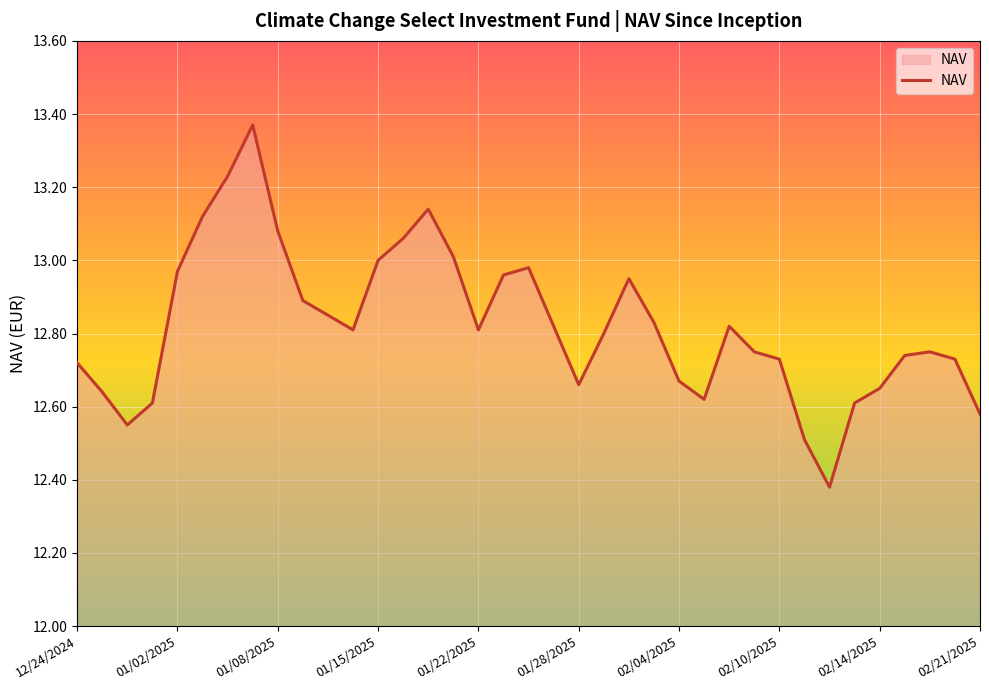

What is the sum of all values?

474.4